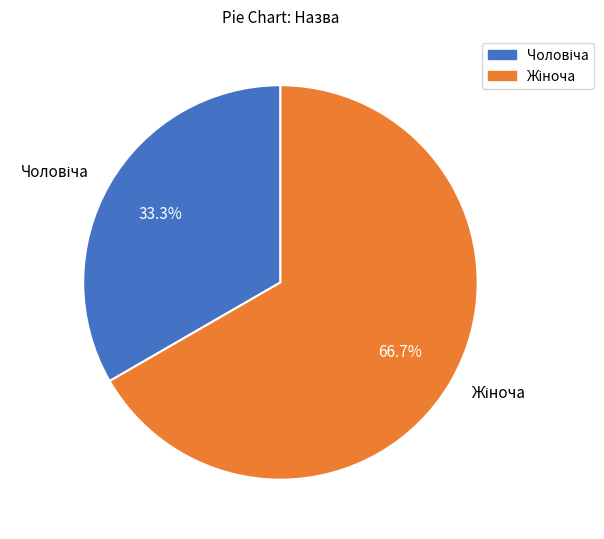

How many segments does this pie chart have?

2